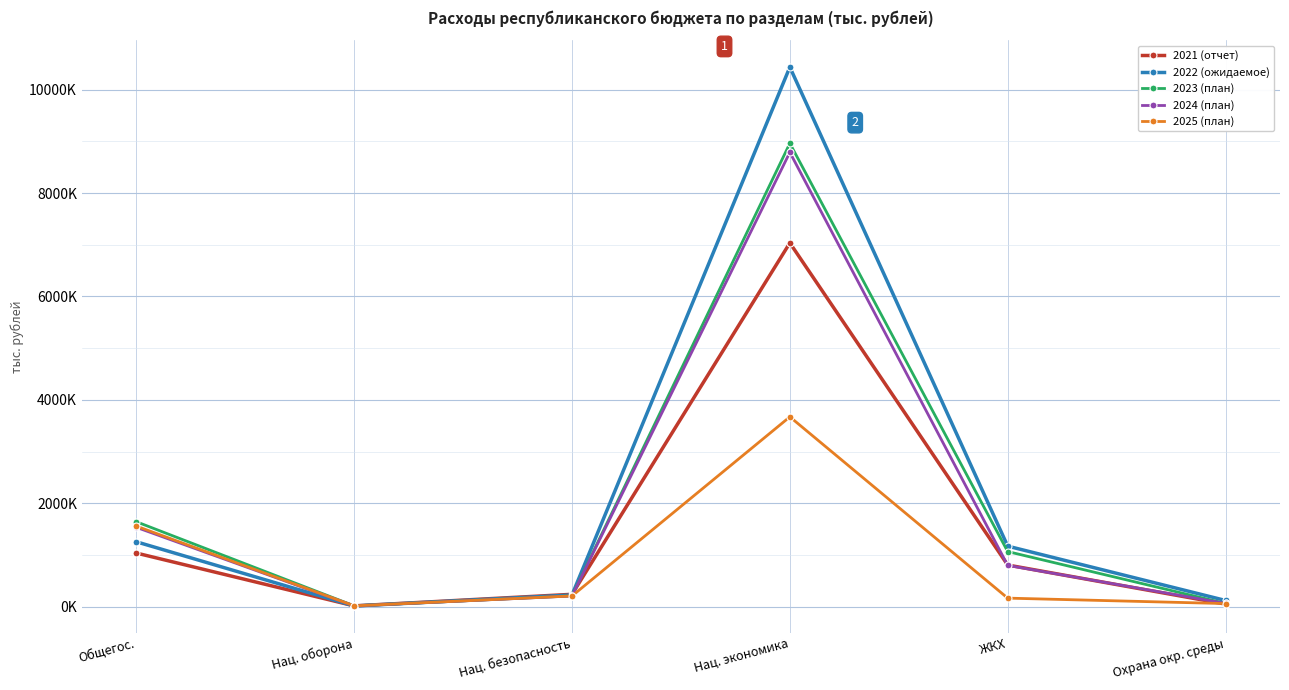

Which series changed the most between Нац. безопасность and Охрана окр. среды?

2021 (отчет)